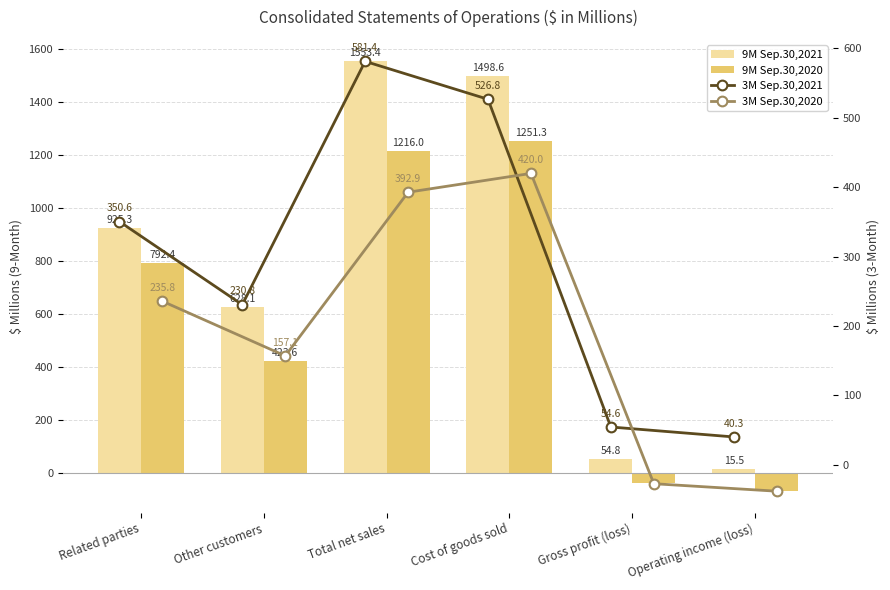

Between Gross profit (loss) and Related parties, which is larger?

Related parties